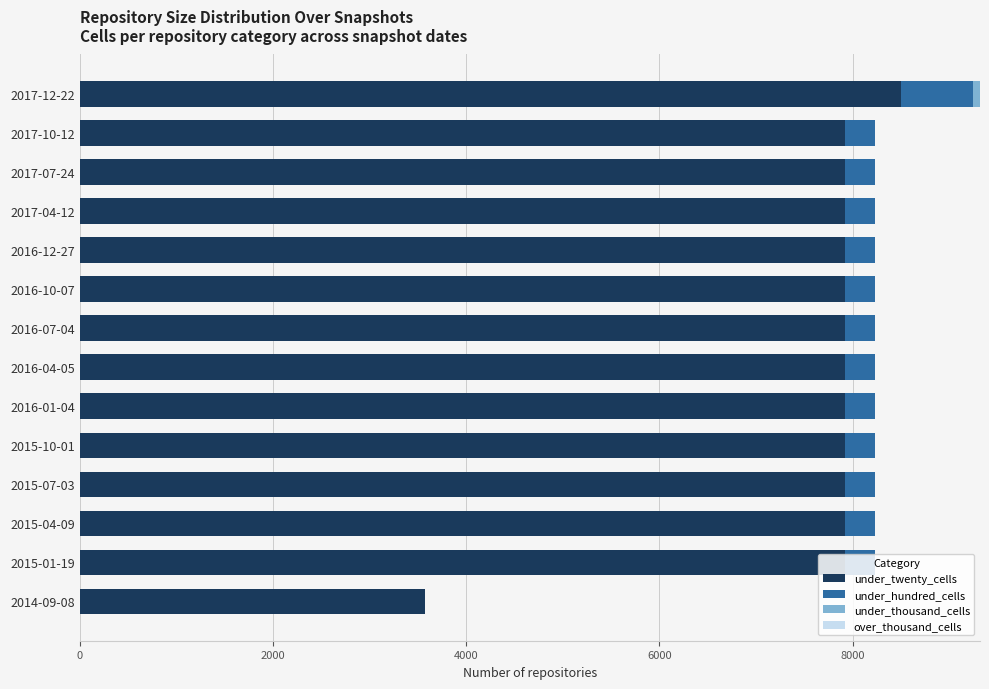

The value of under_twenty_cells at 2017-04-12 is 10800. True or false?

False